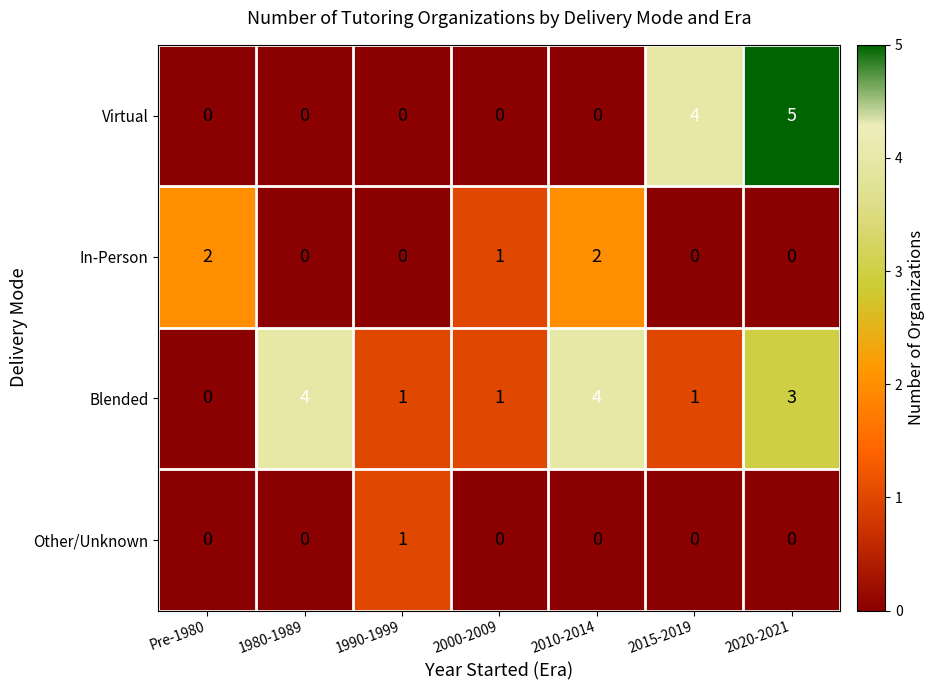

What is the difference between the maximum and second lowest values in the Virtual series?

5